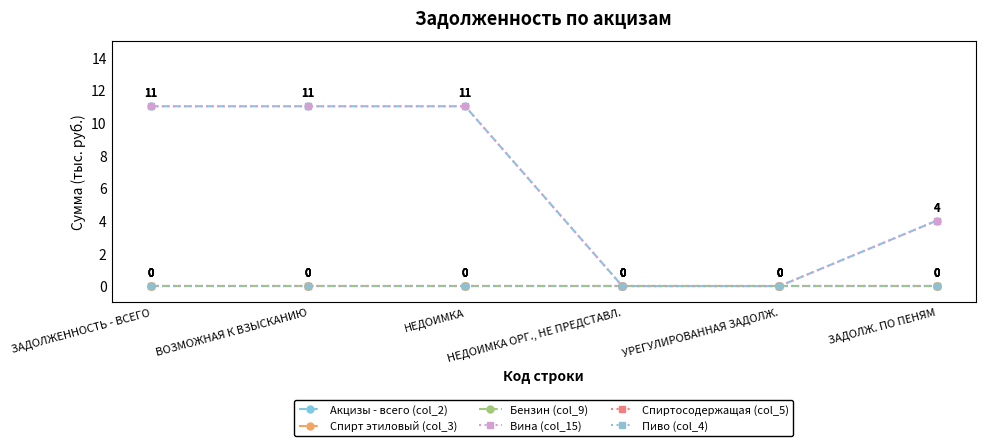

Which category has the lowest value across all series?

НЕДОИМКА ОРГ., НЕ ПРЕДСТАВЛ.